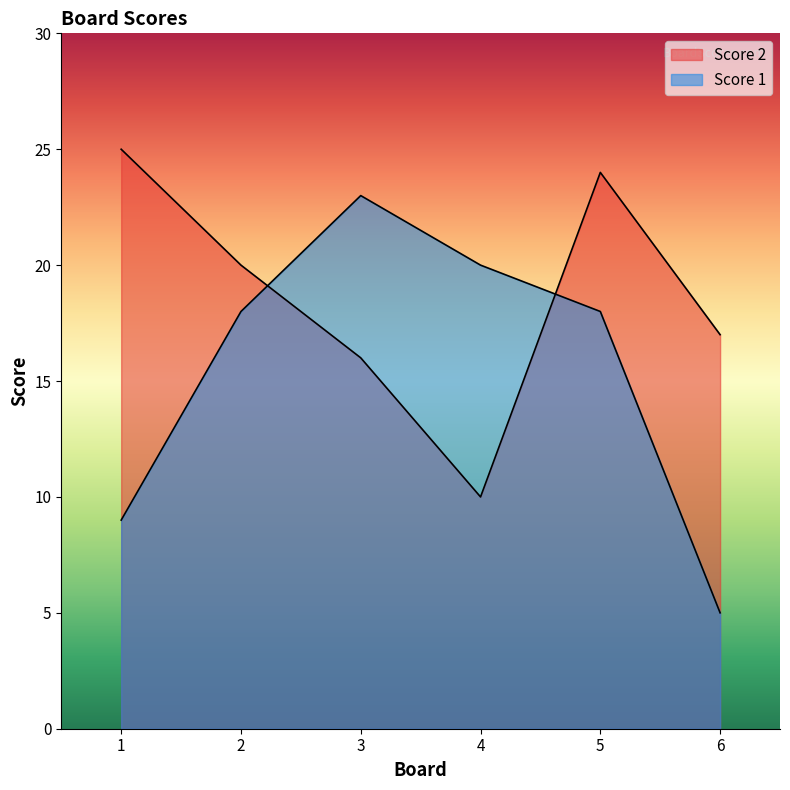

What is the value of the Score 2 point at the 2nd from the left?

20